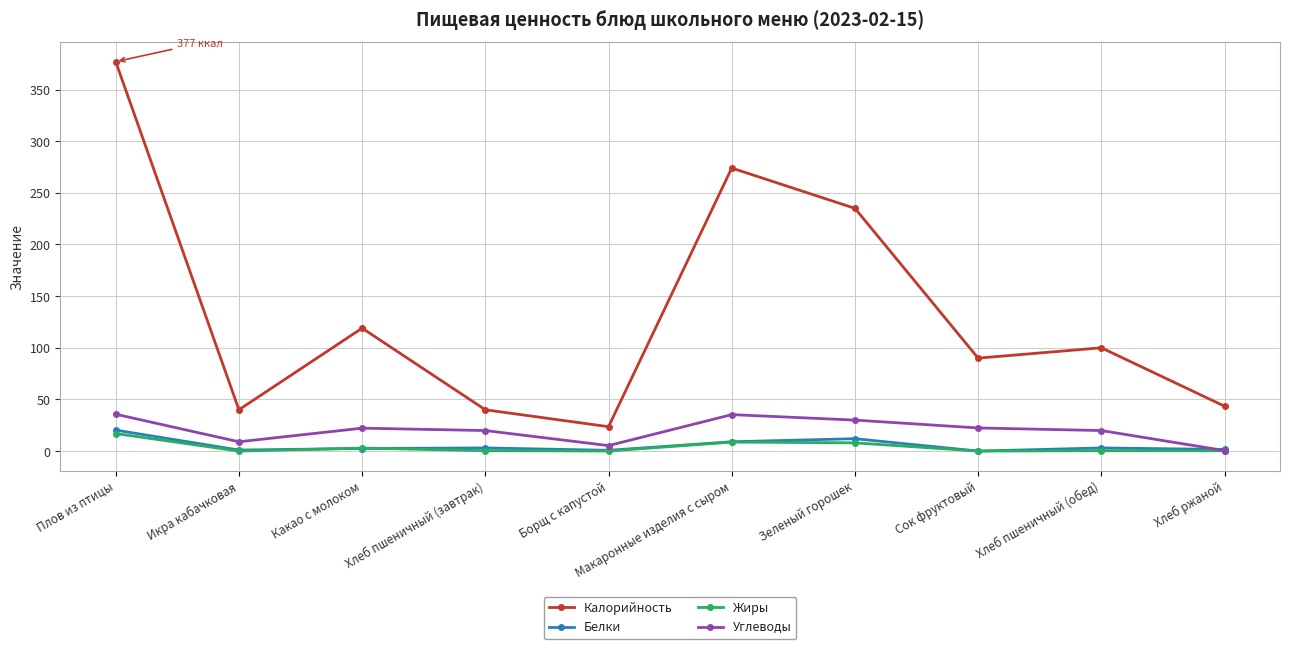

What are all the series names shown in the legend?

Калорийность, Белки, Жиры, Углеводы